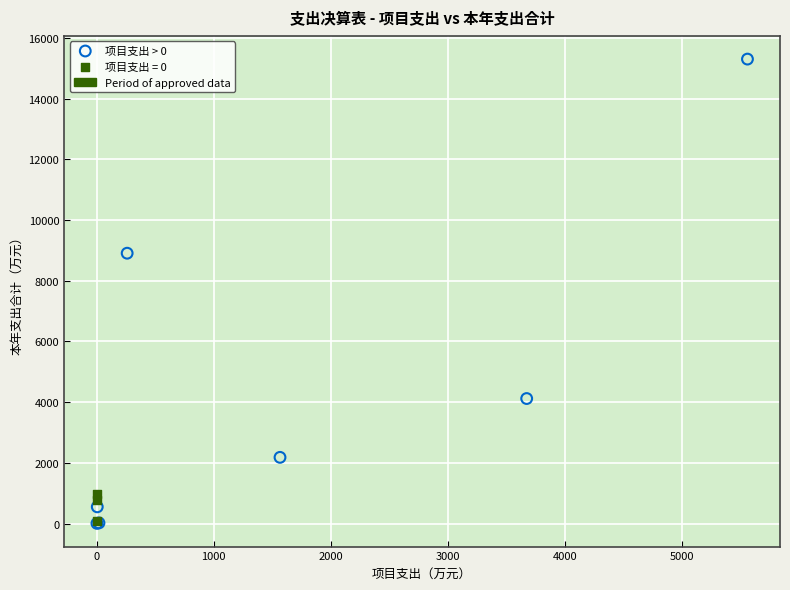

Which series has the largest Y range (max minus min)?

项目支出 > 0